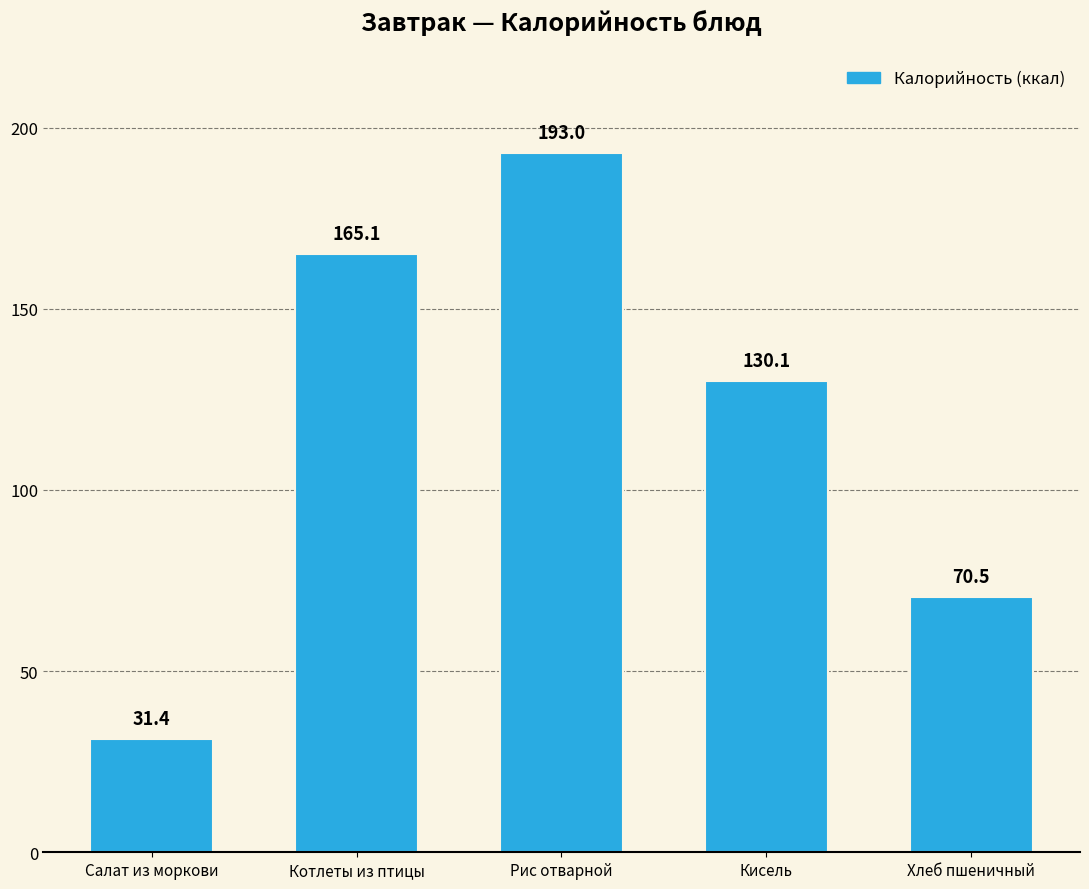

List the labels in order of value, smallest first.

Салат из моркови, Хлеб пшеничный, Кисель, Котлеты из птицы, Рис отварной